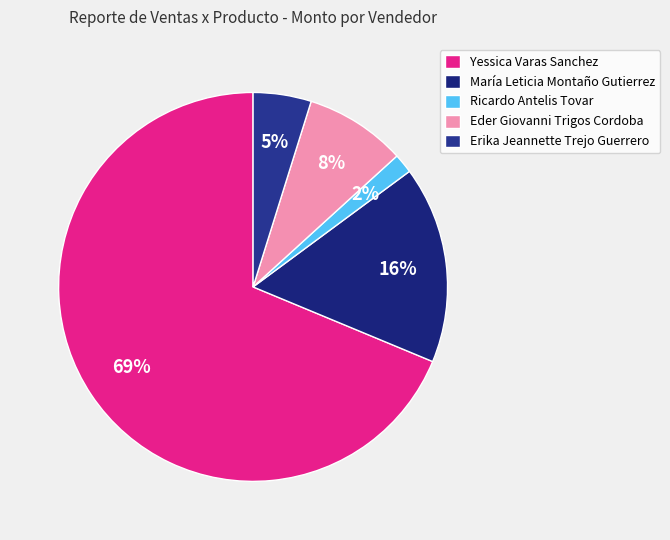

To the nearest percent, what is the combined percentage of Eder Giovanni Trigos Cordoba and Ricardo Antelis Tovar?

10%